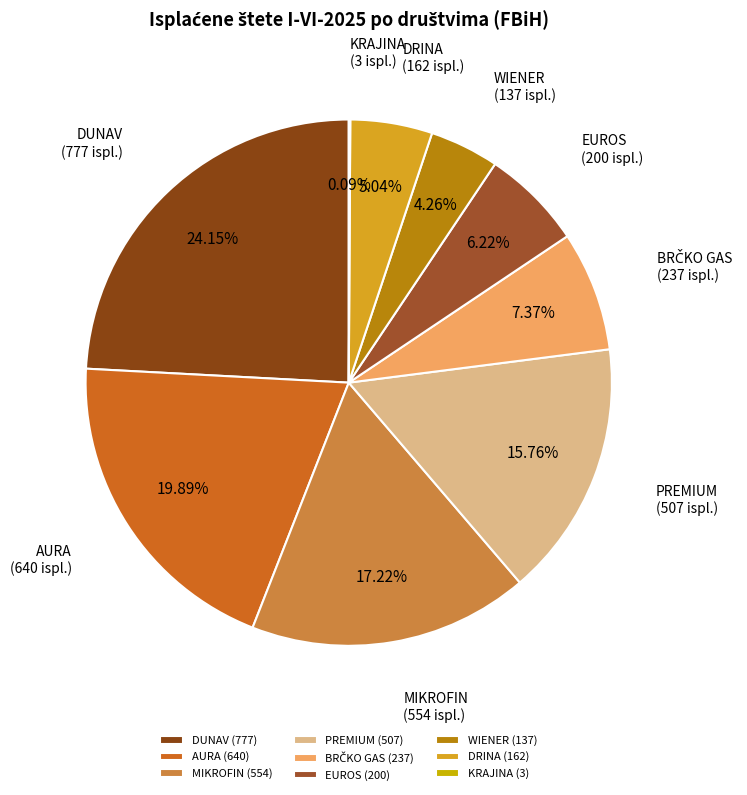

Combined, do AURA and DUNAV account for over 50%?

No